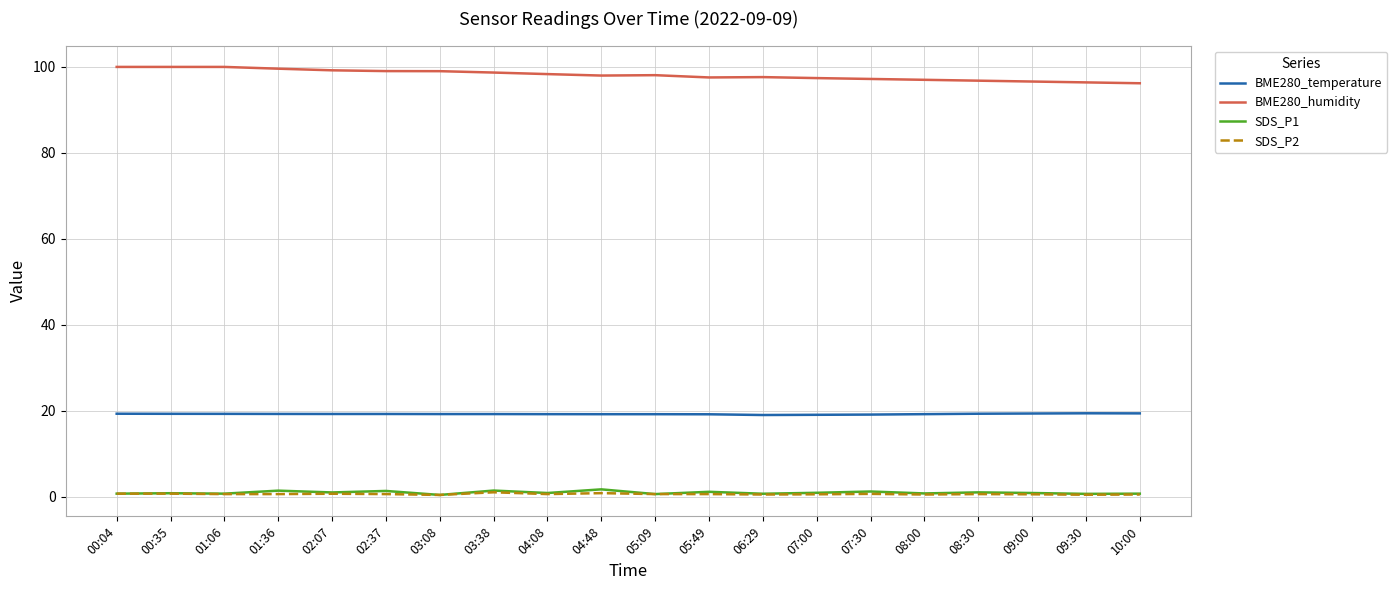

Which series has the largest total across all categories?

BME280_humidity